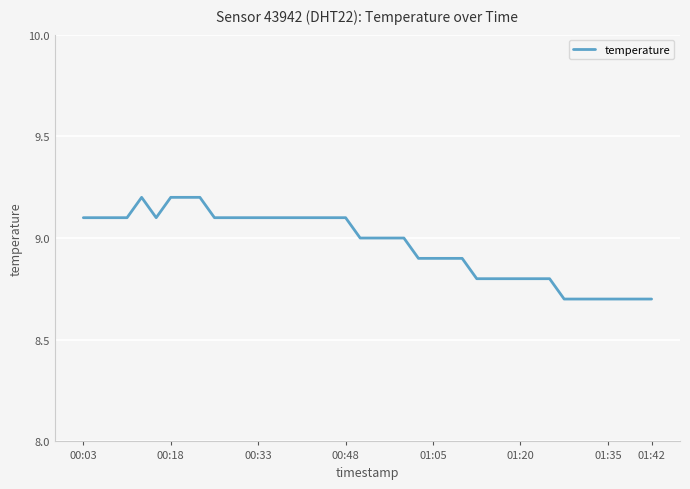

What is the minimum value shown in the chart?

8.7